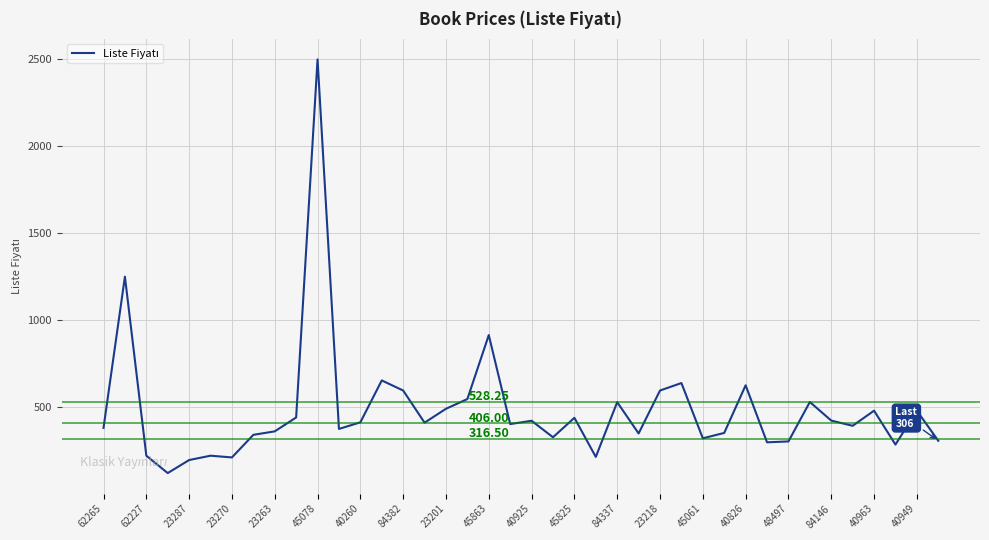

What is the smallest value displayed?

120